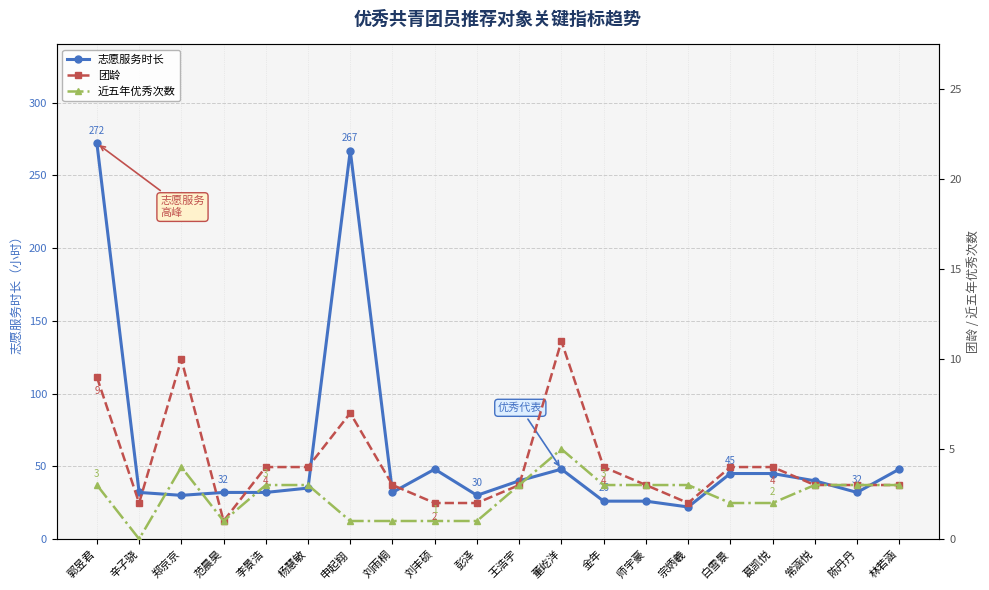

At 白雪景, list the series in order from smallest to largest.

近五年优秀次数, 团龄, 志愿服务时长